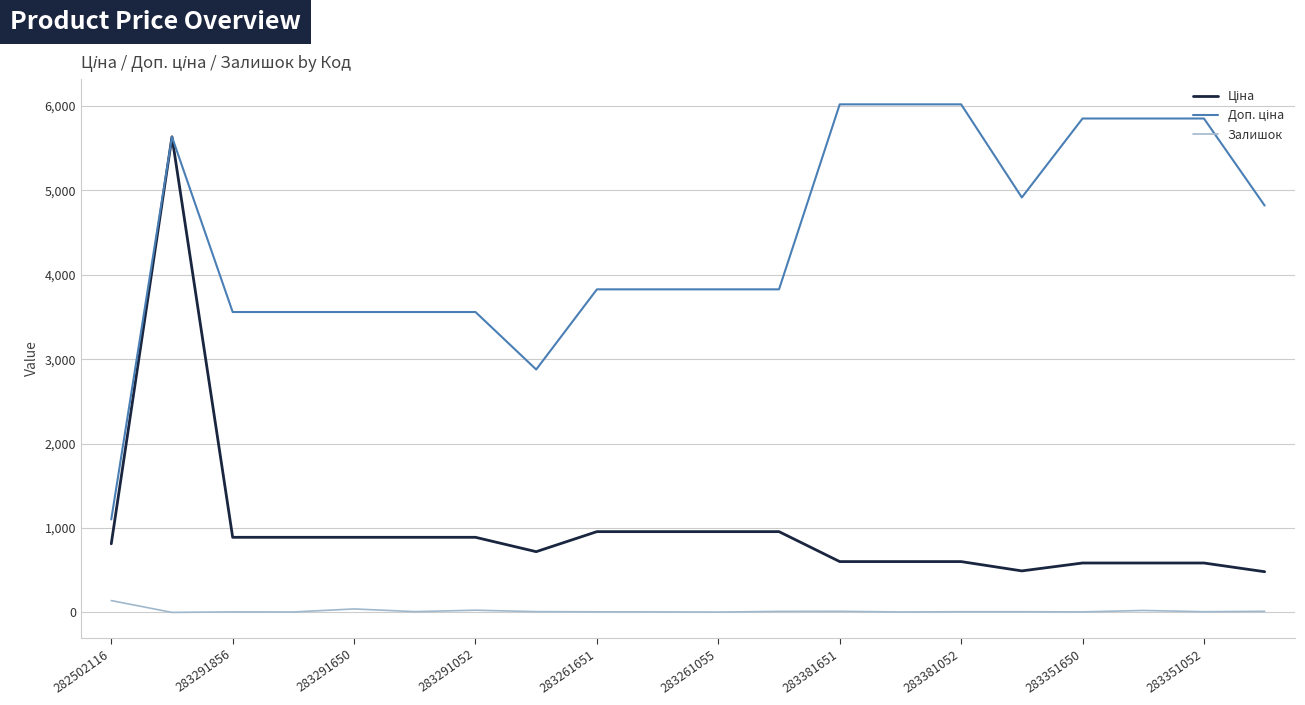

What is the maximum value shown in the chart?

6020.8